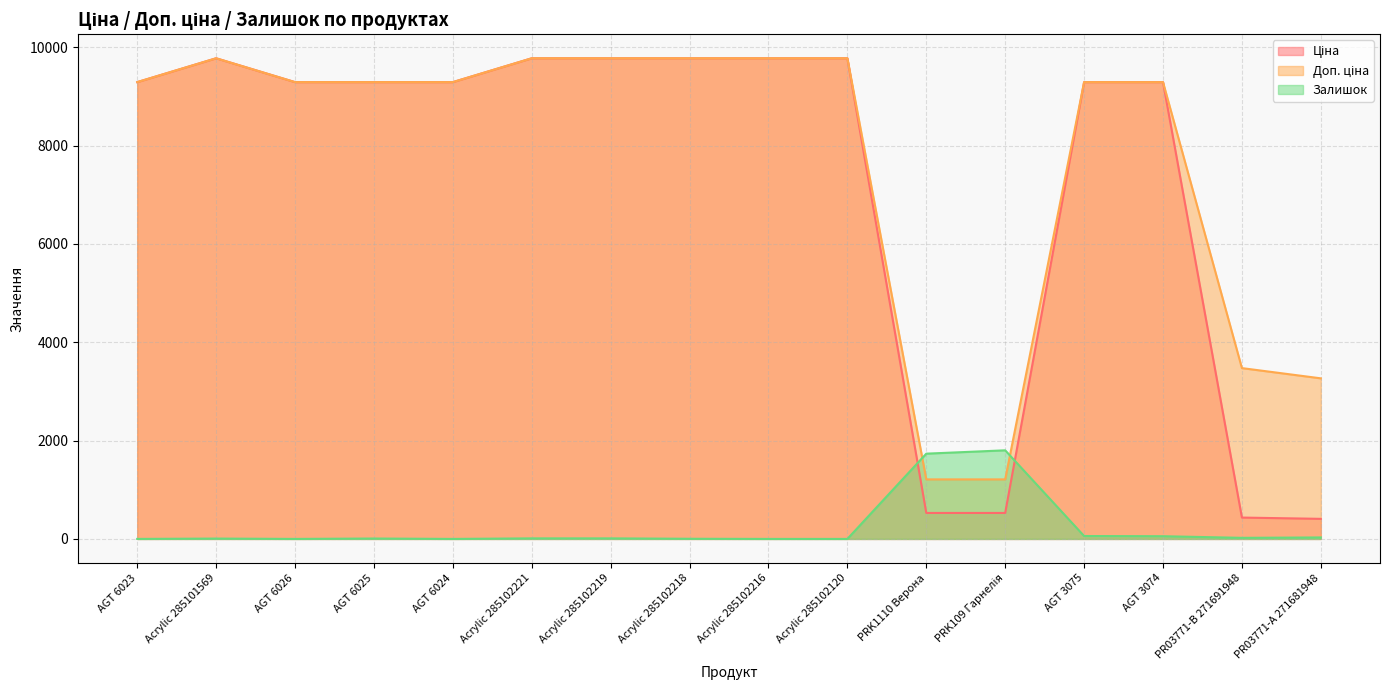

True or false: Доп. ціна has a value of 2120.3 at Acrylic 285102120.

False